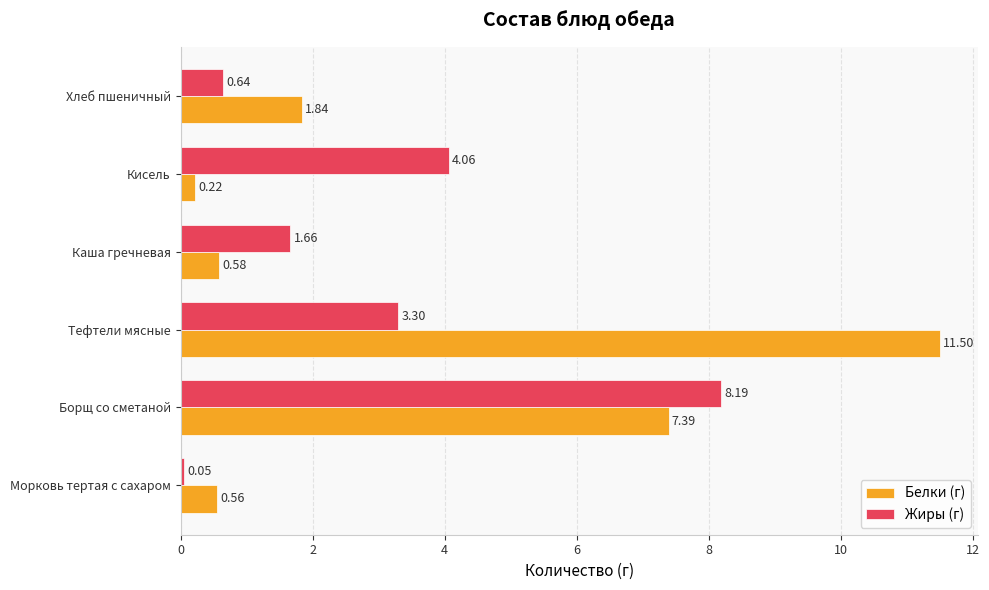

At how many categories does at least one series exceed 3?

3